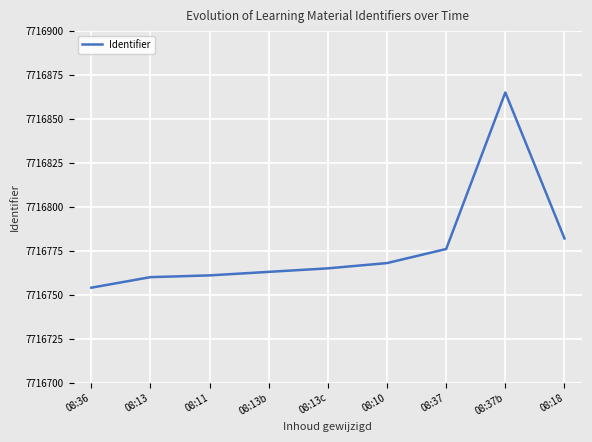

What is the sum of all values?

69450994